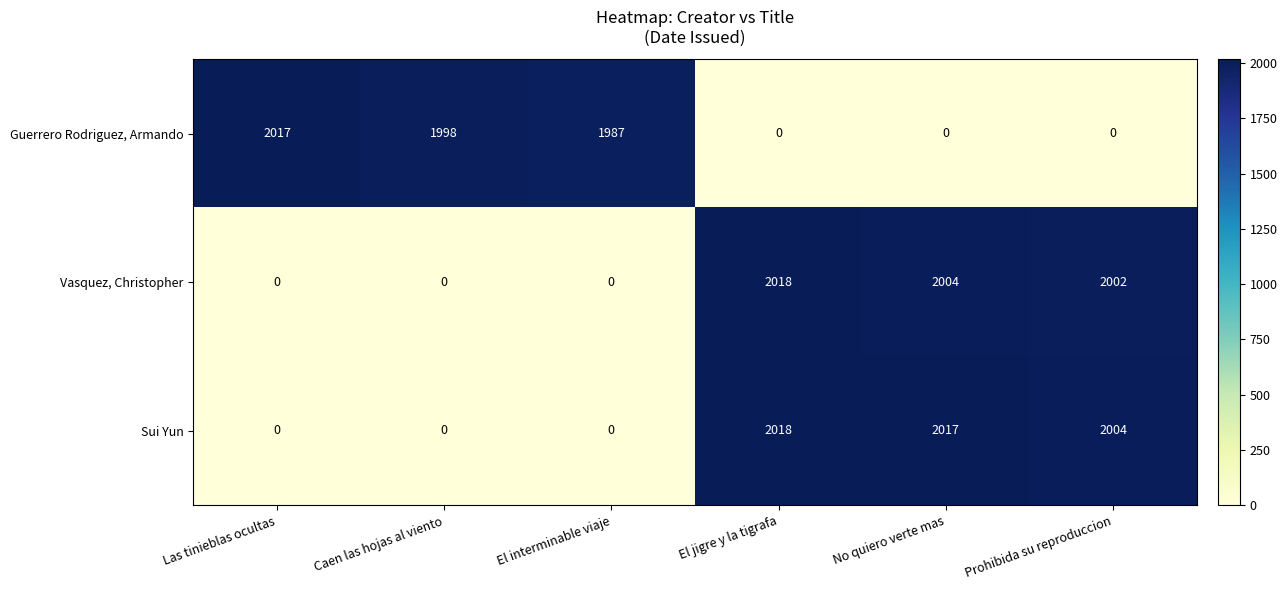

Rank the series at Prohibida su reproduccion from highest to lowest value.

Sui Yun, Vasquez, Christopher, Guerrero Rodriguez, Armando